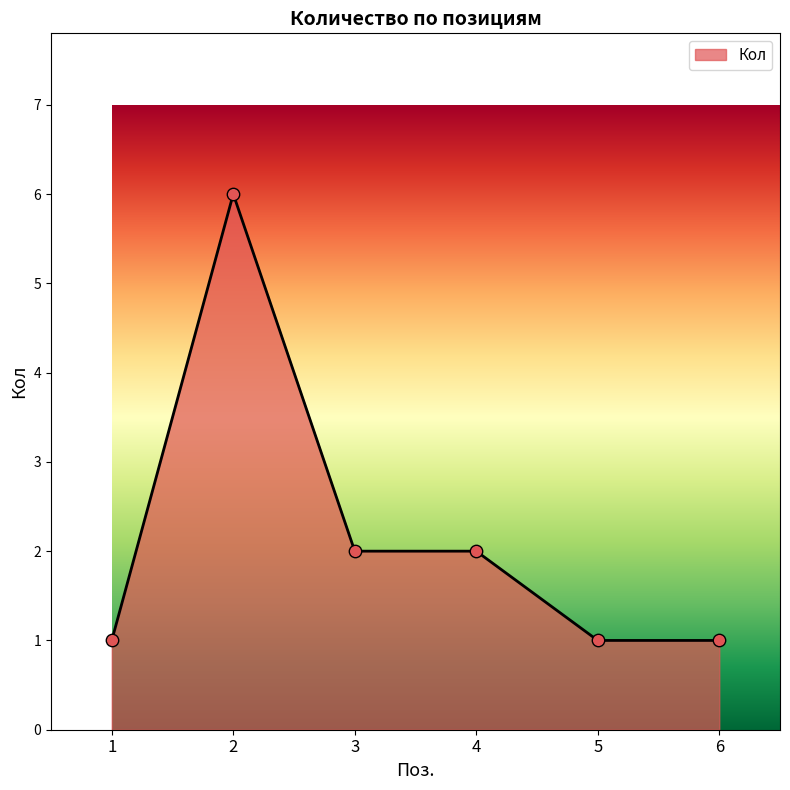

What is the change in value from 1 to 4?

+1